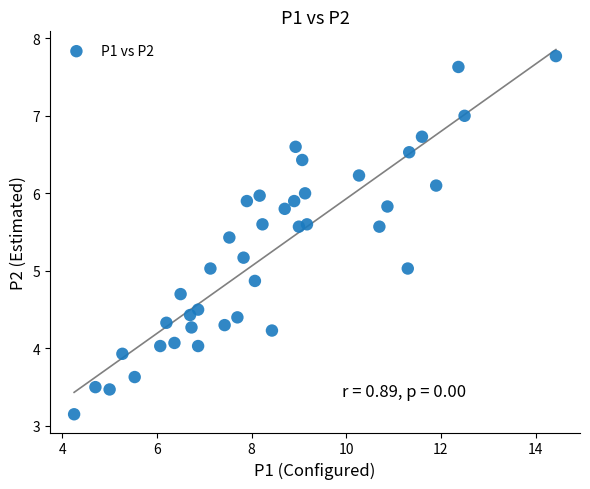

What is the range of X values (max minus min)?

10.2